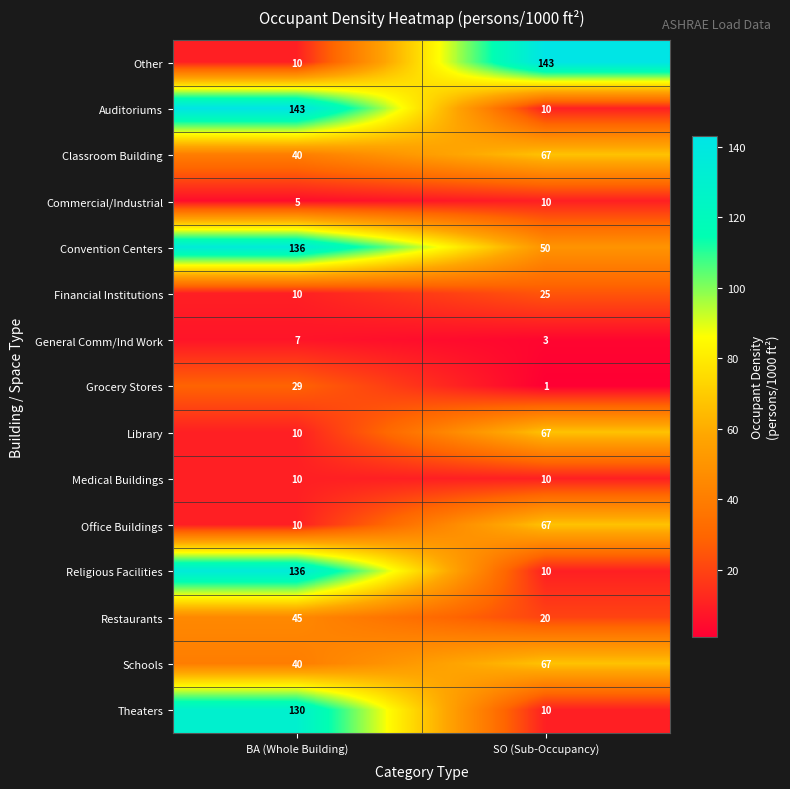

What is the difference between the maximum and minimum values in the General Comm/Ind Work series?

4